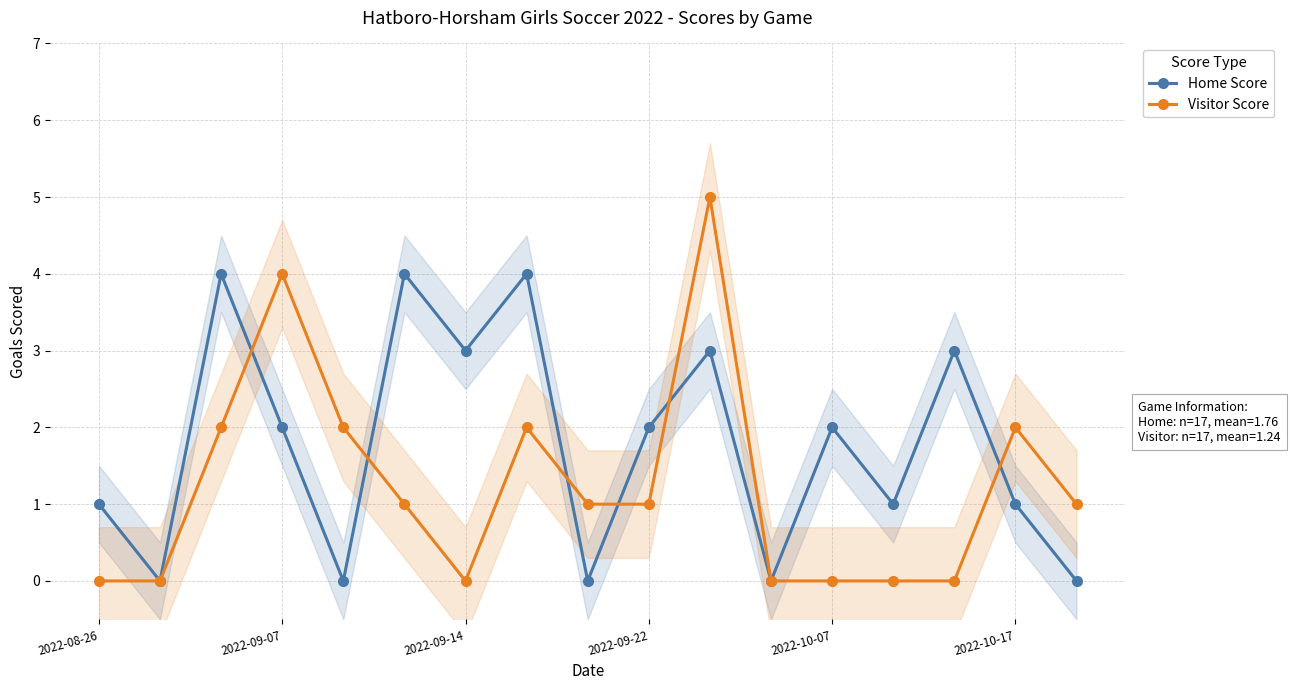

Which series has the widest spread of values?

Visitor Score